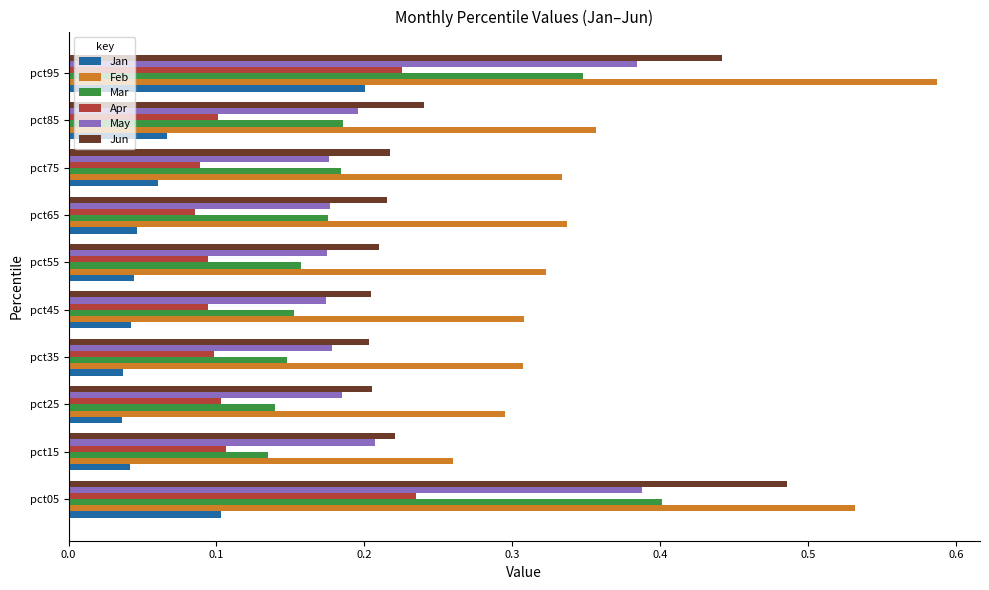

Which series has the largest range (max minus min)?

Feb